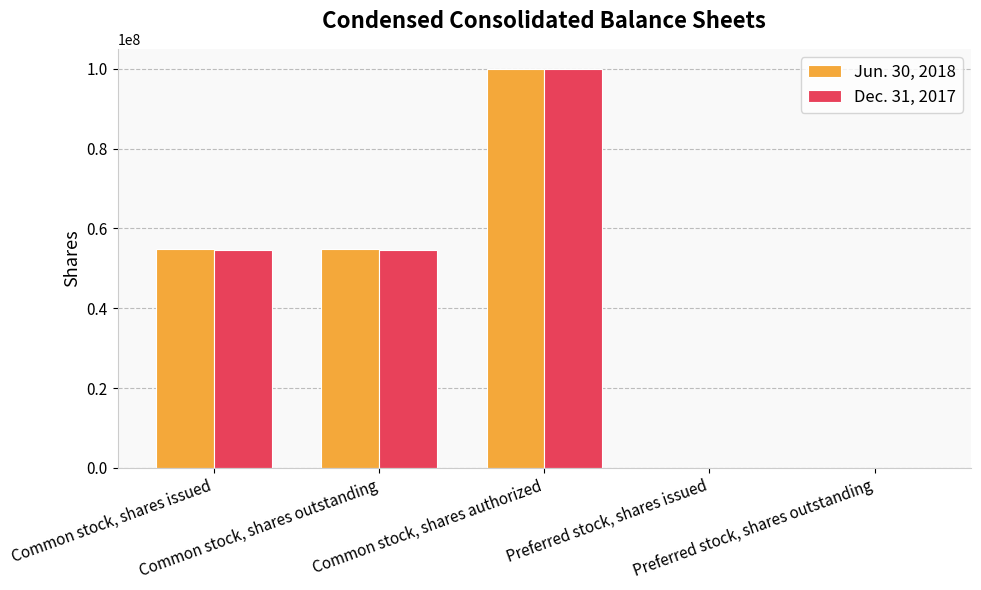

Count the number of data series in this chart.

2